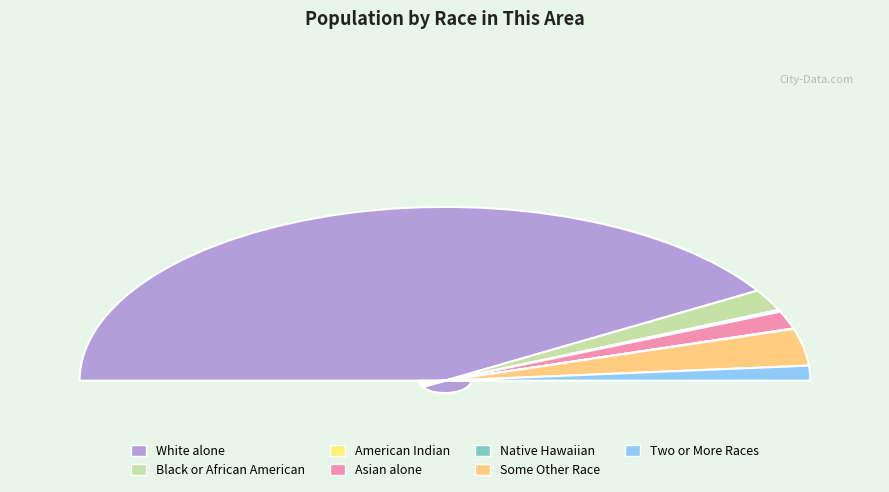

Rank the categories by value from highest to lowest.

White alone, Some Other Race alone, Black or African American alone, Asian alone, Two or More Races, American Indian and Alaska Native, Native Hawaiian and Other Pacific